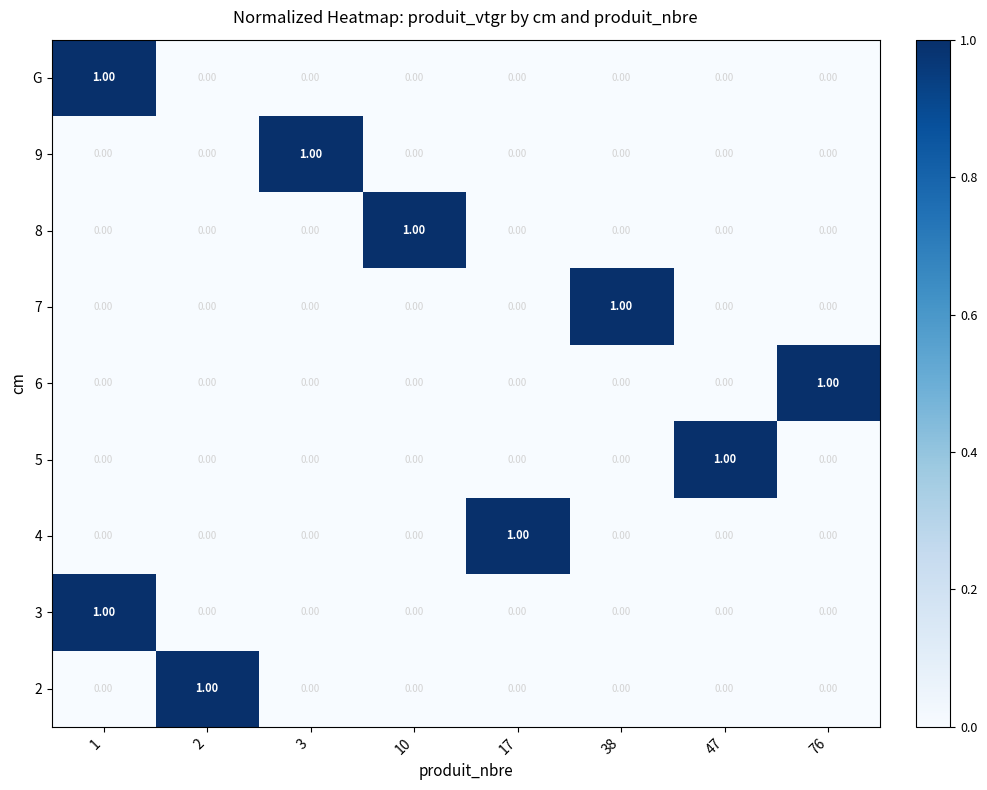

At how many categories does at least one series exceed 0?

8